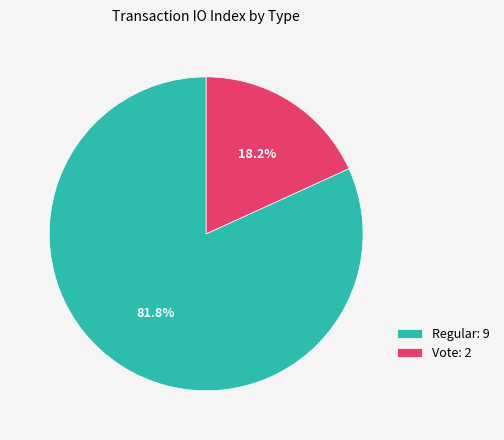

Approximately how many times larger is the value at Vote compared to Regular?

0.2